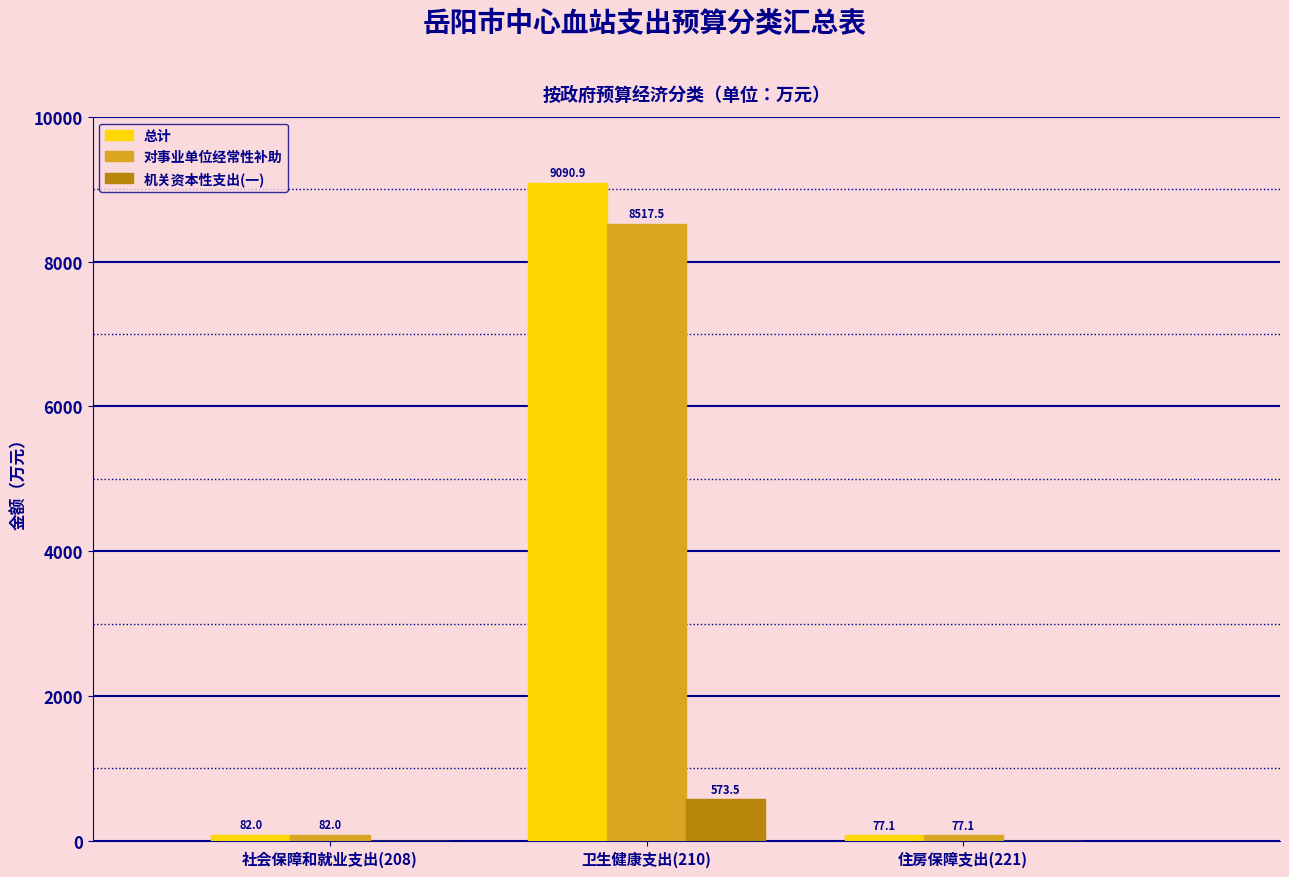

Reading left to right, extract all data points from this chart.

总计: 社会保障和就业支出(208)=82.0	卫生健康支出(210)=9090.9	住房保障支出(221)=77.1
对事业单位经常性补助: 社会保障和就业支出(208)=82.0	卫生健康支出(210)=8517.5	住房保障支出(221)=77.1
机关资本性支出(一): 社会保障和就业支出(208)=0.0	卫生健康支出(210)=573.5	住房保障支出(221)=0.0